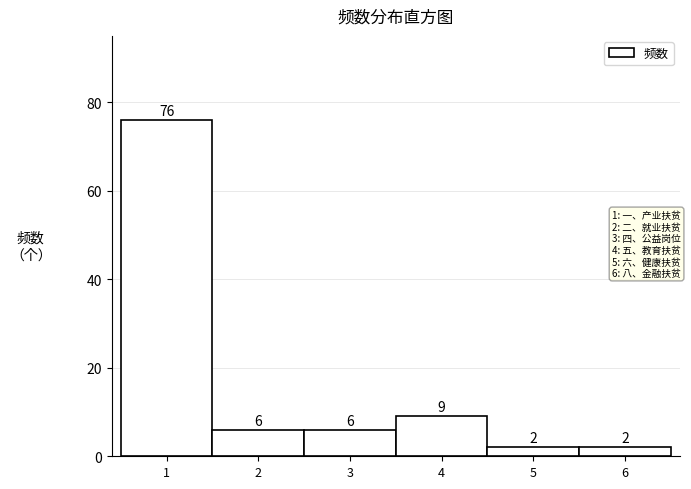

Reading left to right, extract all data points from this chart.

76	6	6	9	2	2